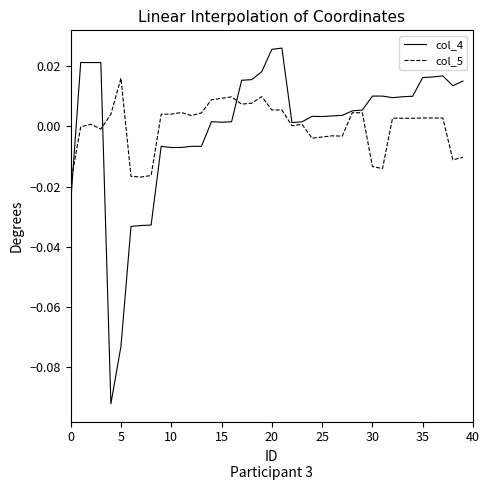

Does the chart display data point markers on the line(s)?

No